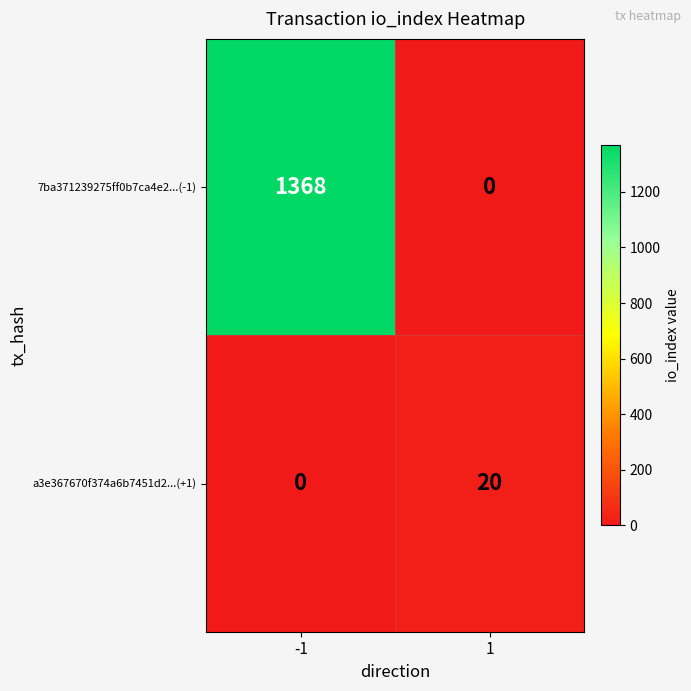

What is the sum of all a3e367670f374a6b7451d2...(+1) values?

20